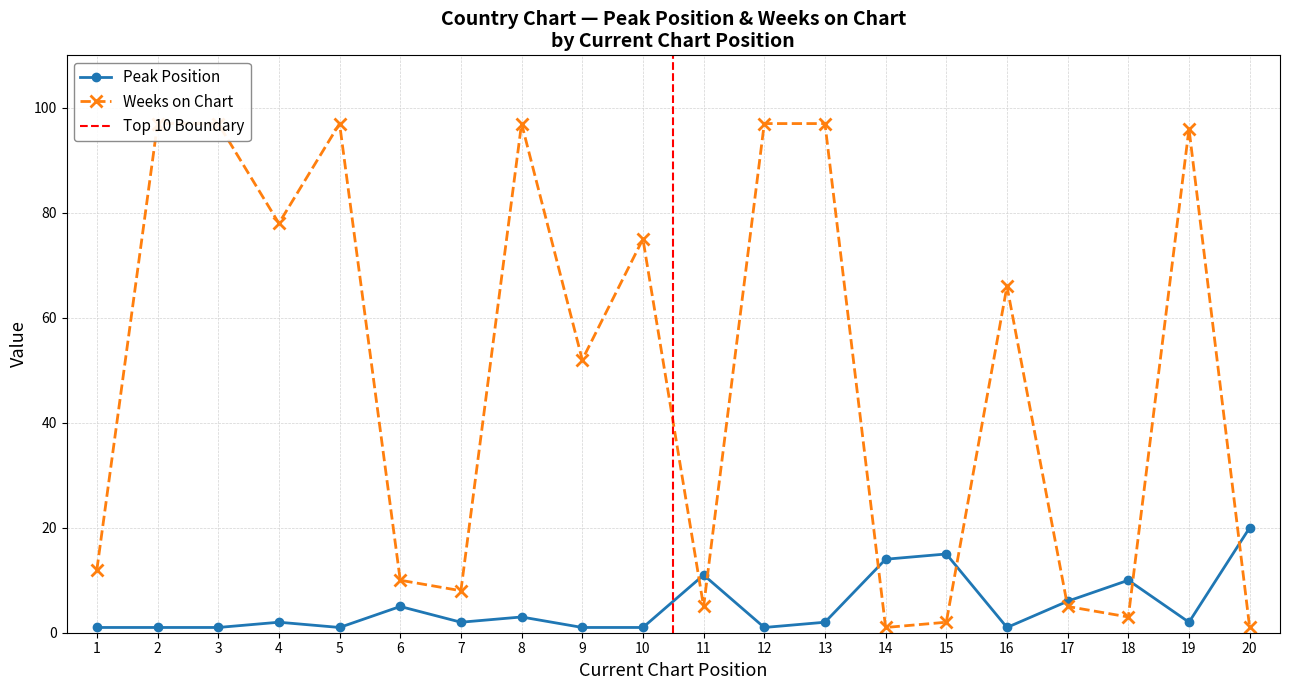

How many lines are shown in the chart?

2